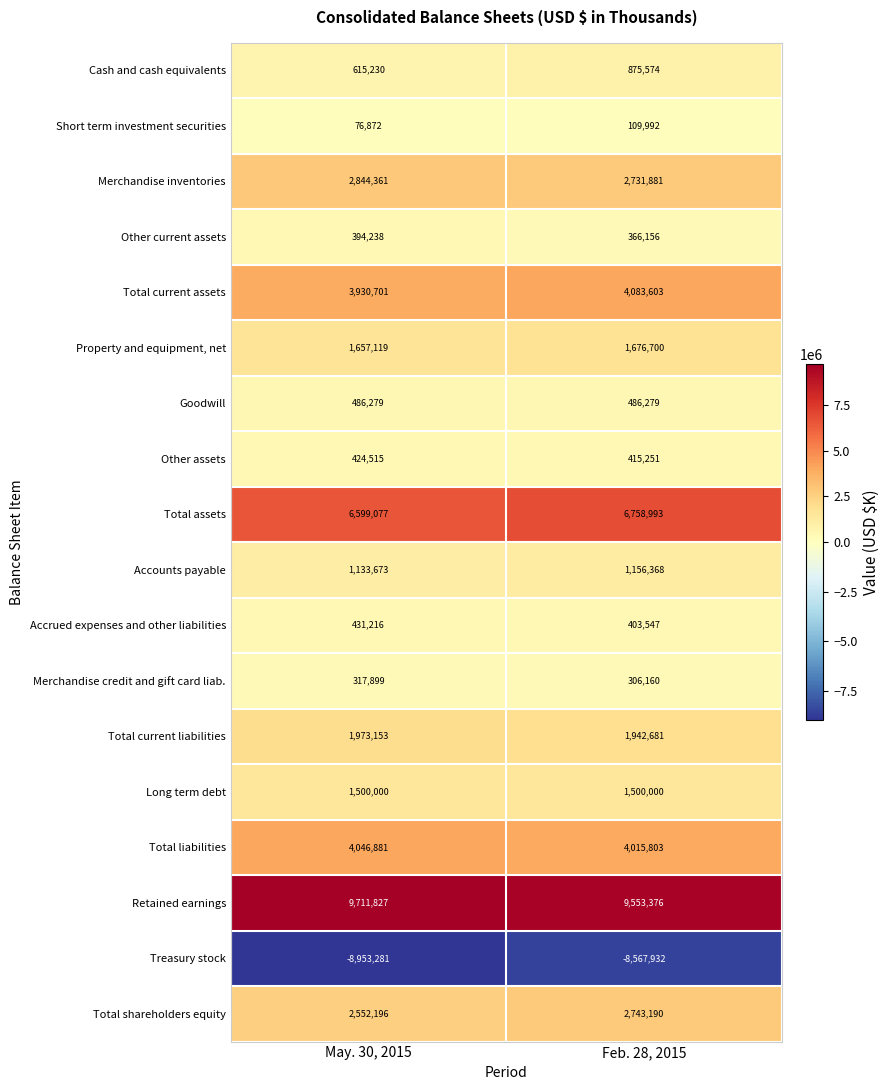

Which series has the widest spread of values?

Treasury stock